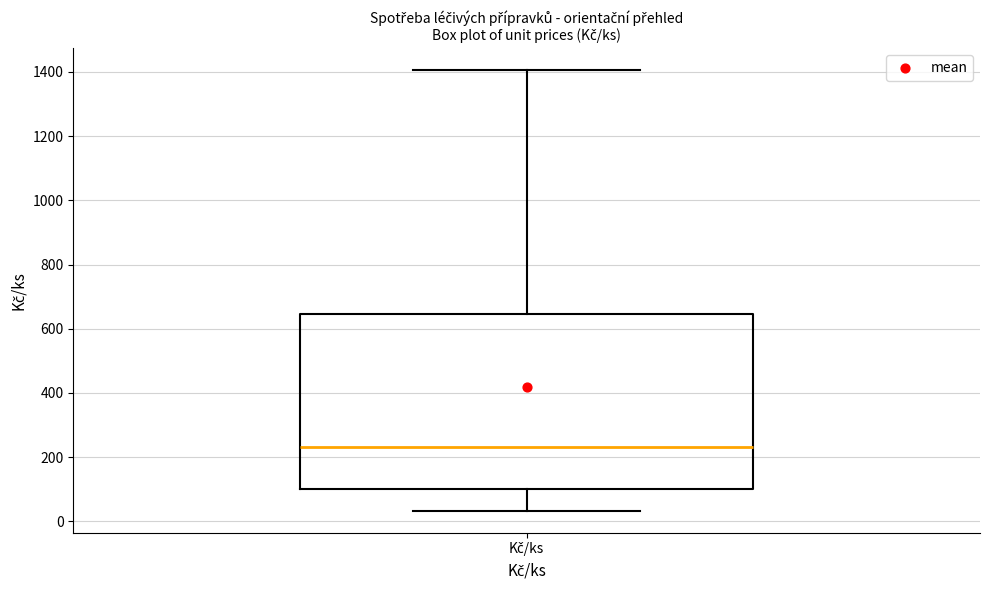

Transcribe this box plot: give where the median line is, the range the box spans, and where the two whiskers end, as read against the y-axis. The values are not printed on the chart, so give them approximately, as read against the axis.

median 240, box 100 to 640, whiskers 40 to 1400